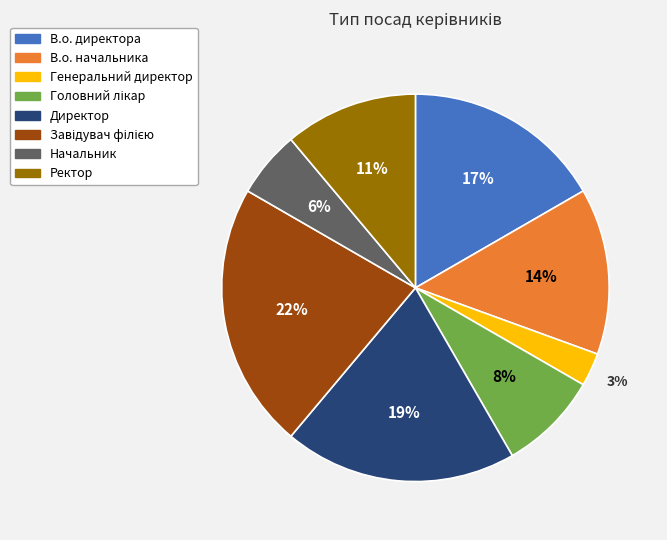

What percentage is the Генеральний директор slice, to the nearest percent?

3%